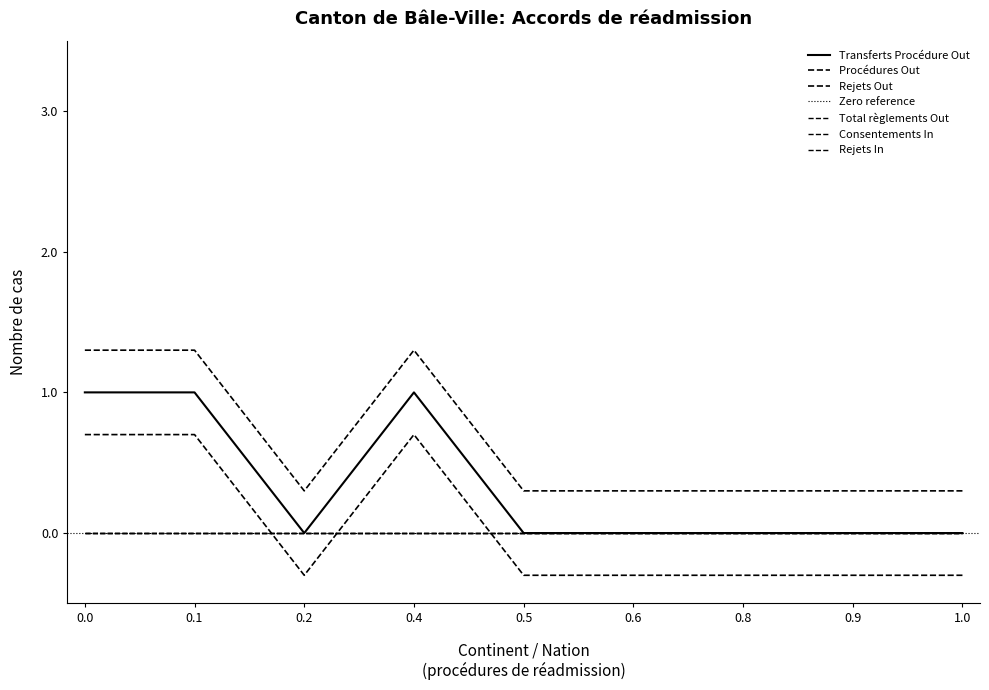

How many series are shown in this chart?

6